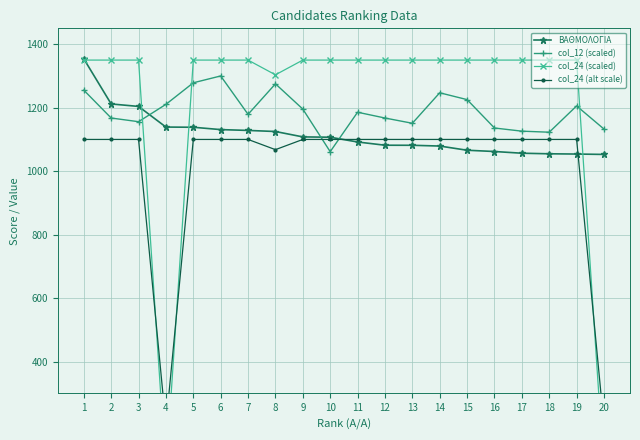

Does the chart display data point markers on the line(s)?

Yes